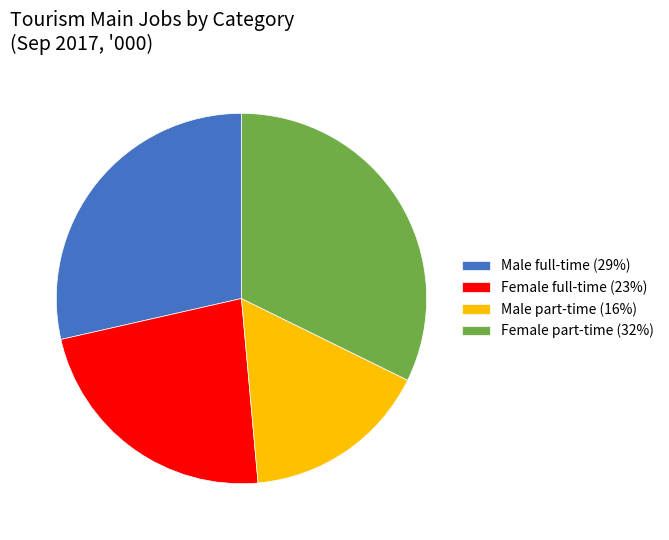

Which slice is the smallest?

Male part-time